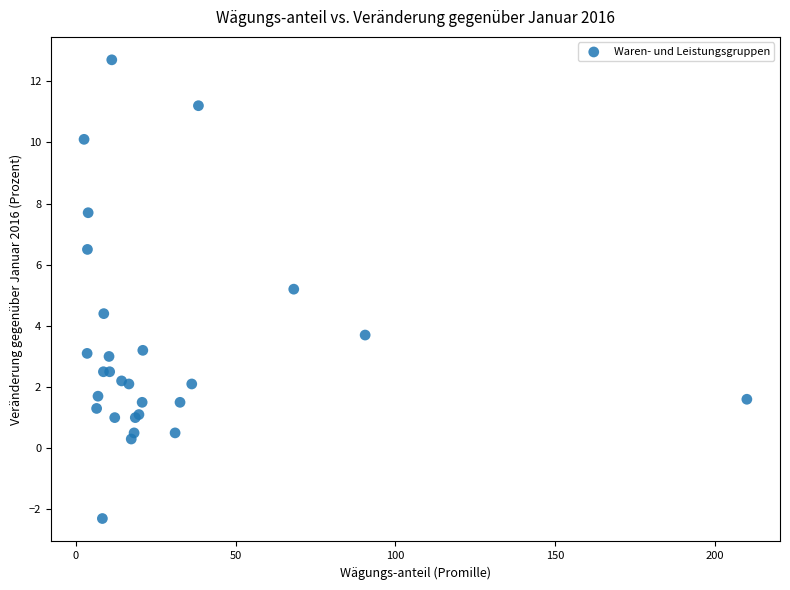

What Y value in the scatter plot is closest to 5?

5.2